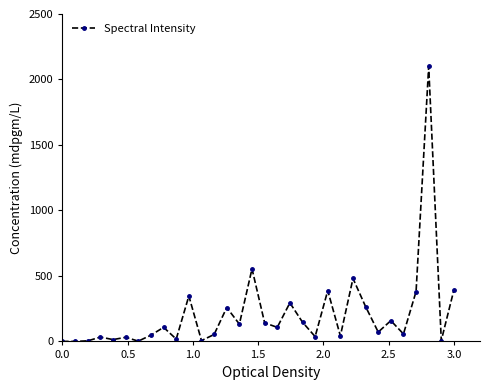

True or false: there are more than 0 points higher than both neighbors.

True